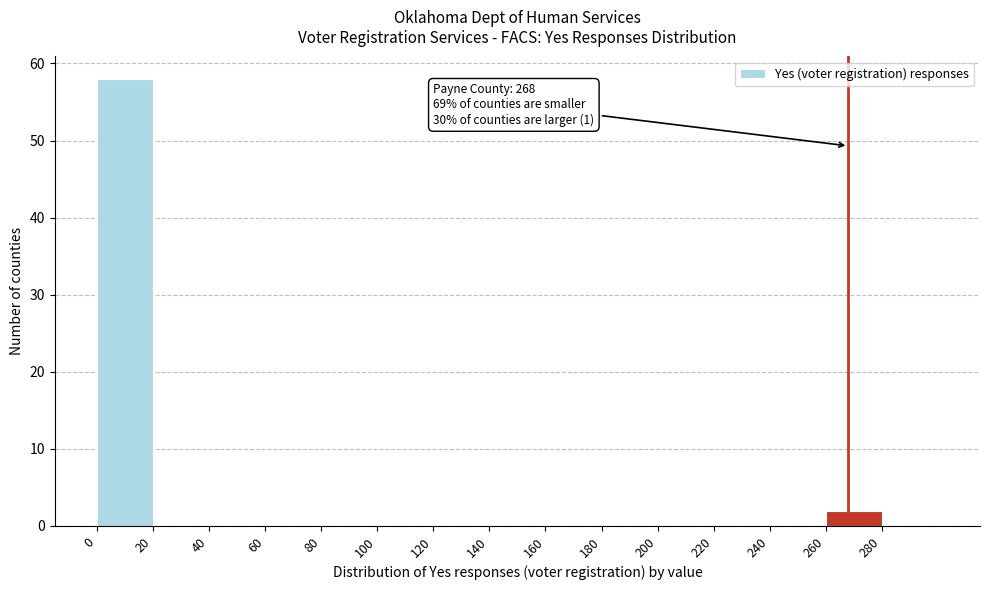

Which range on the x-axis has the tallest bar?

0 to 20